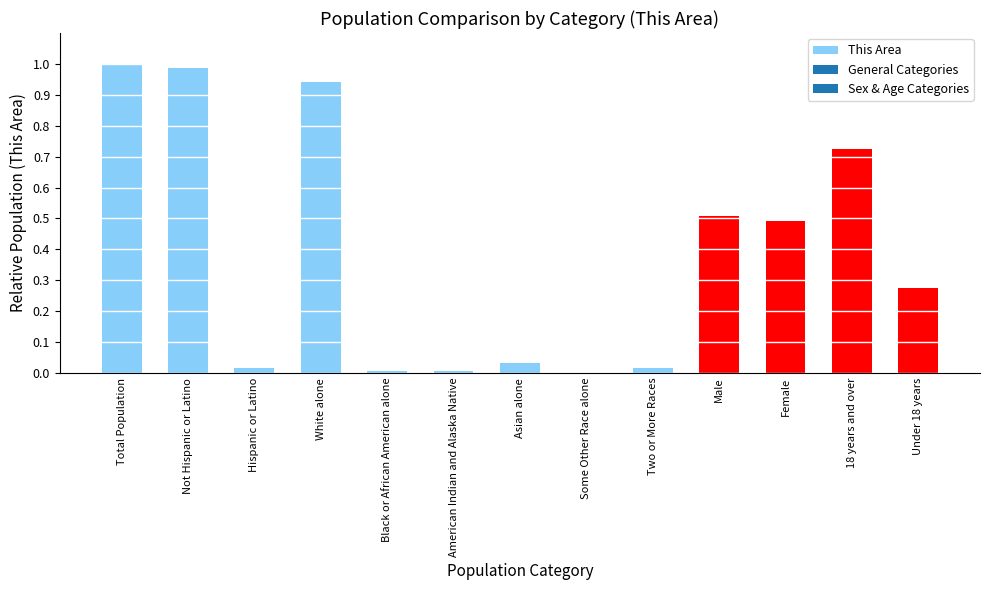

True or false: the data shows 0.0 at Hispanic or Latino.

True